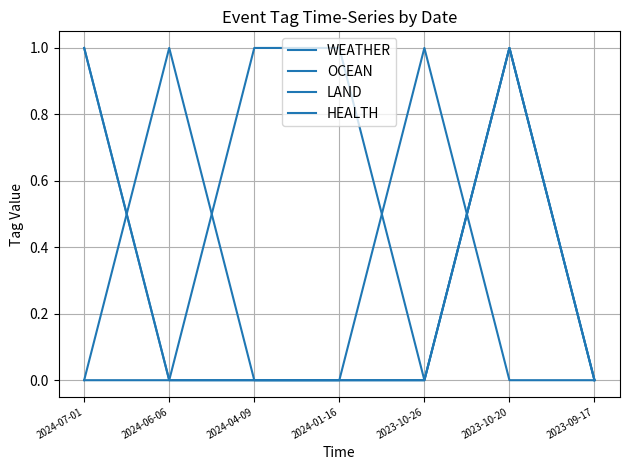

How many lines are shown in the chart?

4